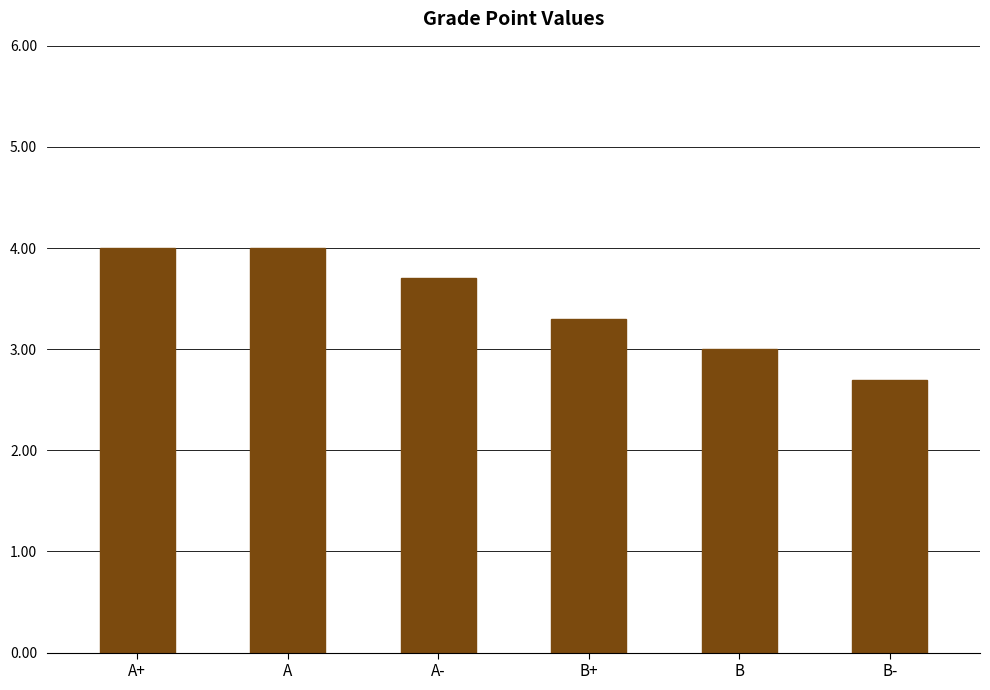

How many bars are there in total?

6